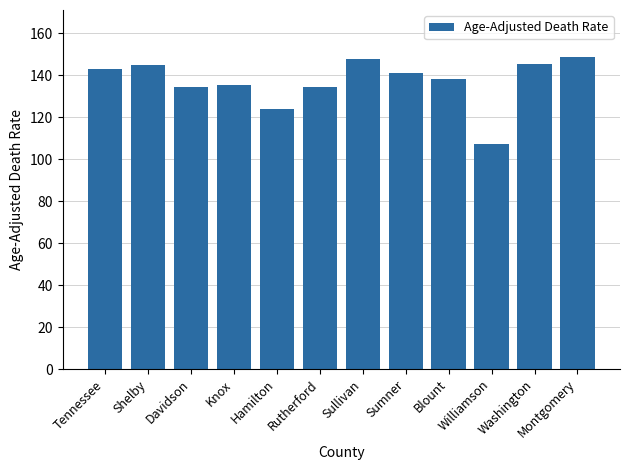

The value at Knox is 190.0. True or false?

False